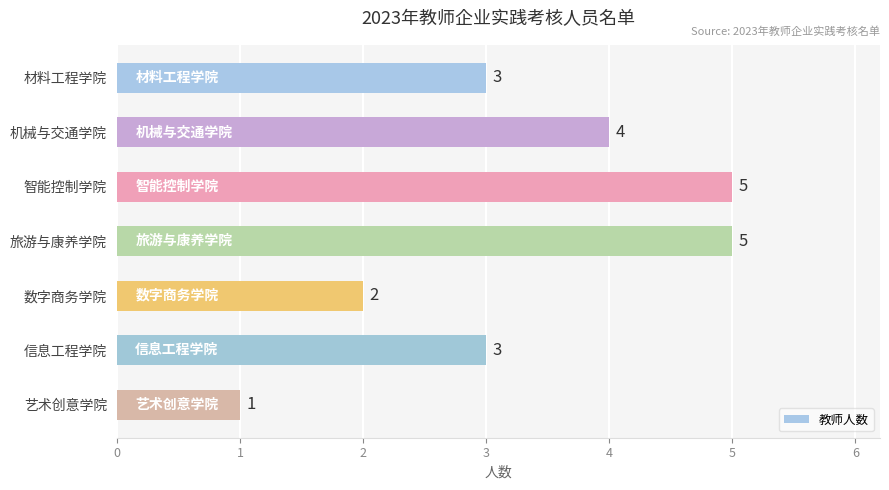

The value at 机械与交通学院 is 7. True or false?

False